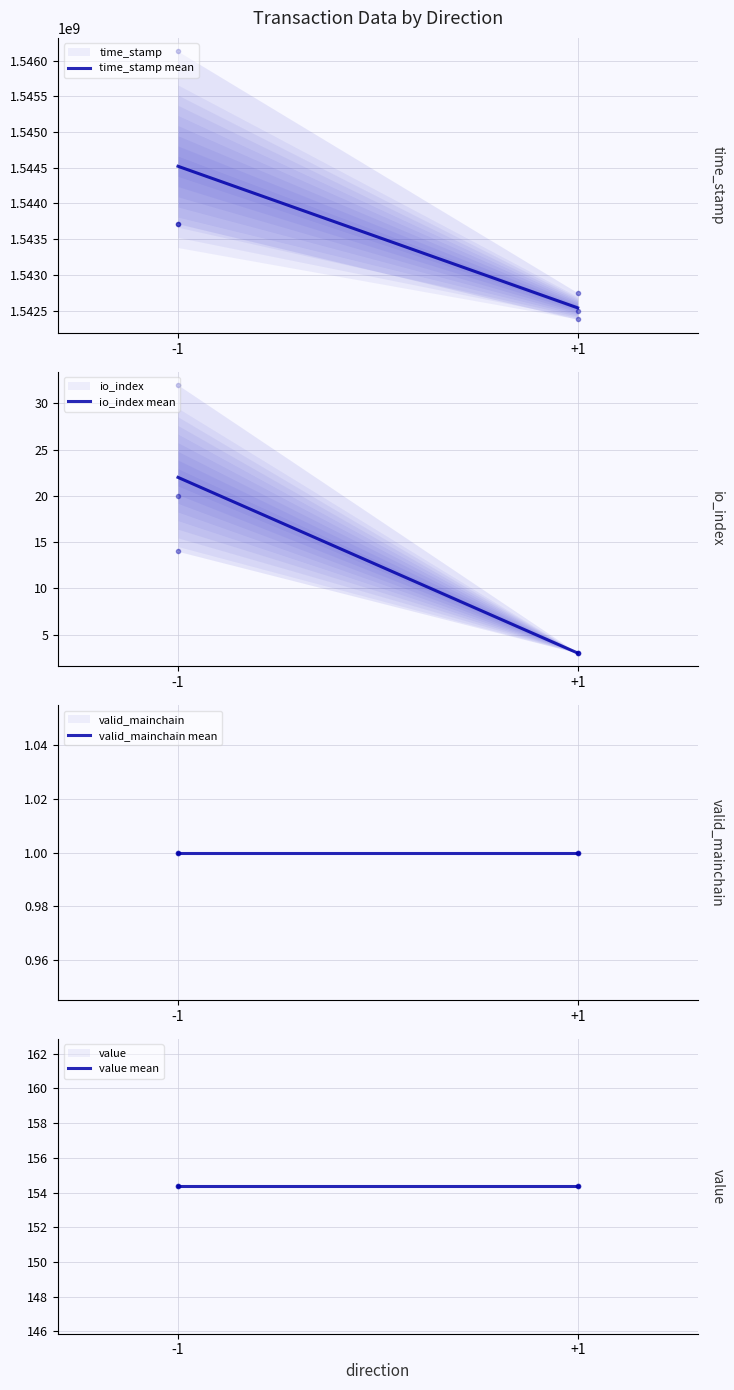

Reading left to right, list all the values displayed in this chart.

time_stamp mean: -1=1544520598.7	+1=1542538538.3
io_index mean: -1=22.0	+1=3.0
valid_mainchain mean: -1=1.0	+1=1.0
value mean: -1=154.4	+1=154.4